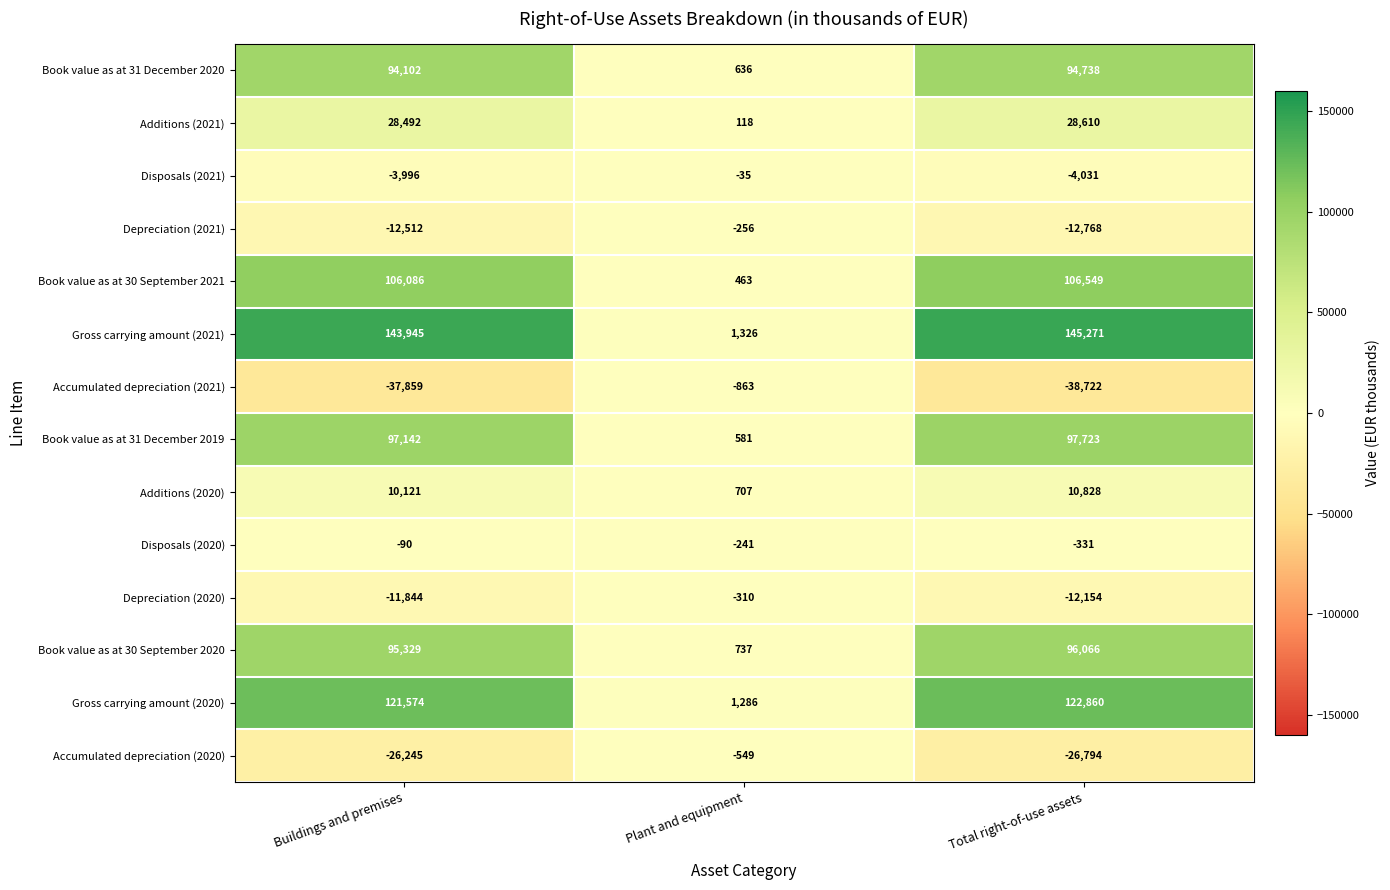

Where does the Accumulated depreciation (2021) series first go above -37859?

Plant and equipment